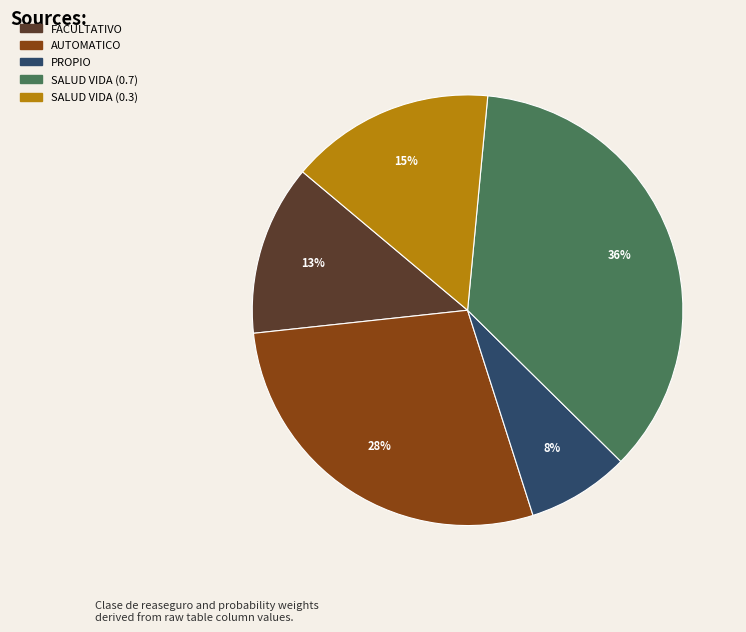

Does PROPIO account for over 50% of the chart?

No